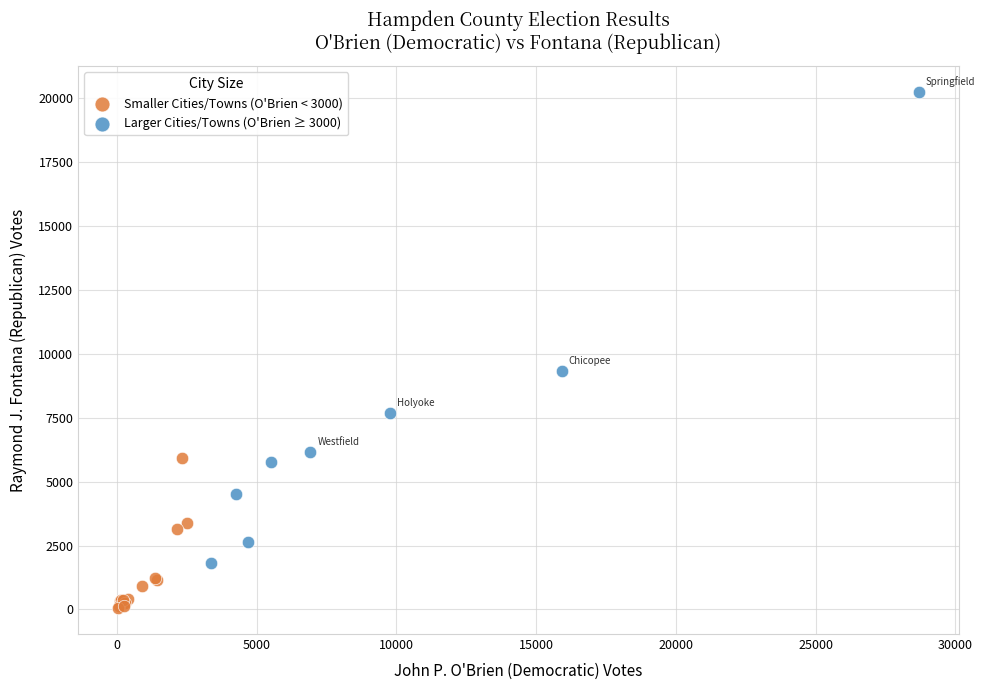

Which series has the largest Y range (max minus min)?

Larger Cities/Towns (O'Brien ≥ 3000)